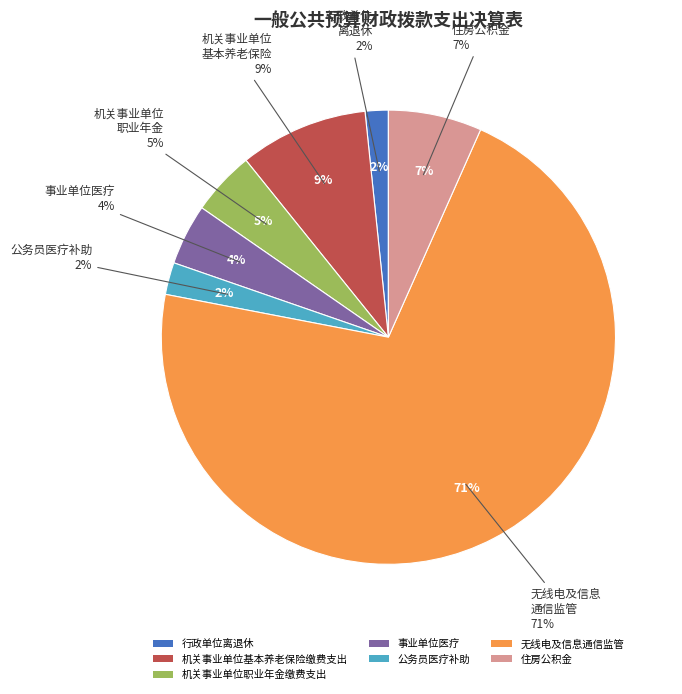

To the nearest percent, what is the average slice percentage?

14%